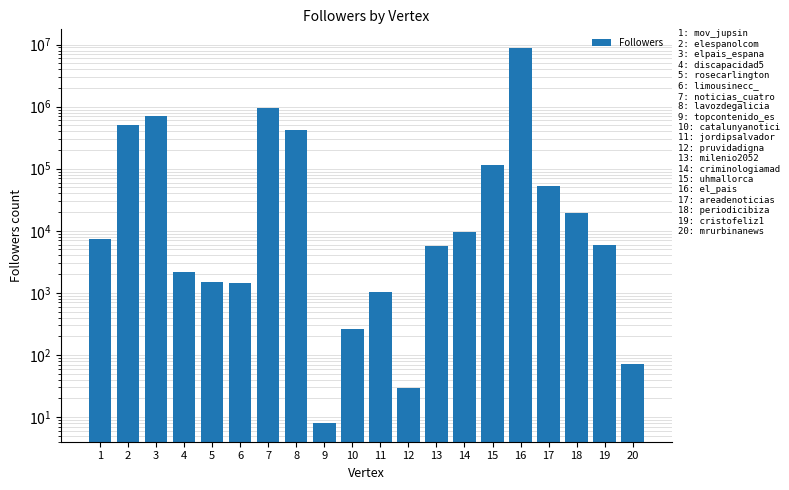

The value at 4 is 2146. True or false?

True